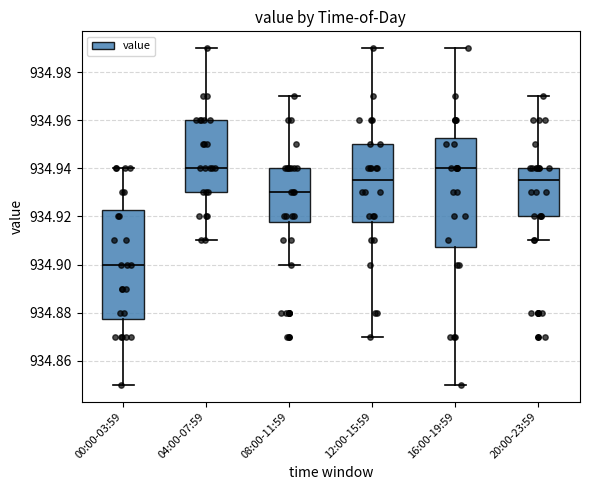

Where is the upper edge of the box for 12:00-15:59 on the y-axis? The values are not printed on the chart, so give them approximately, as read against the axis.

934.950